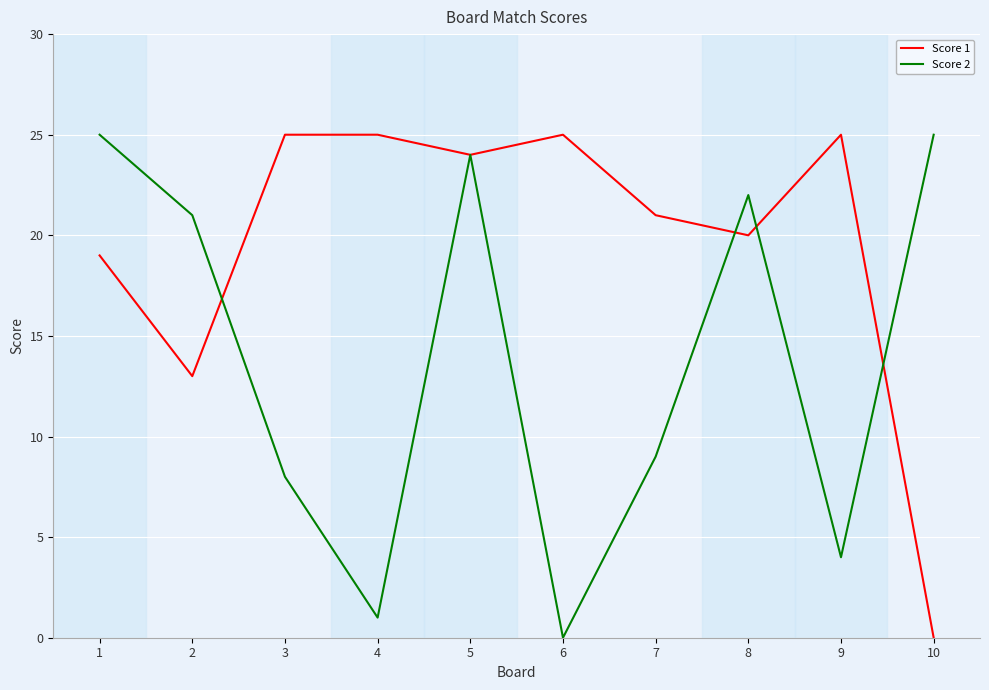

What is the sum of all Score 1 values?

197